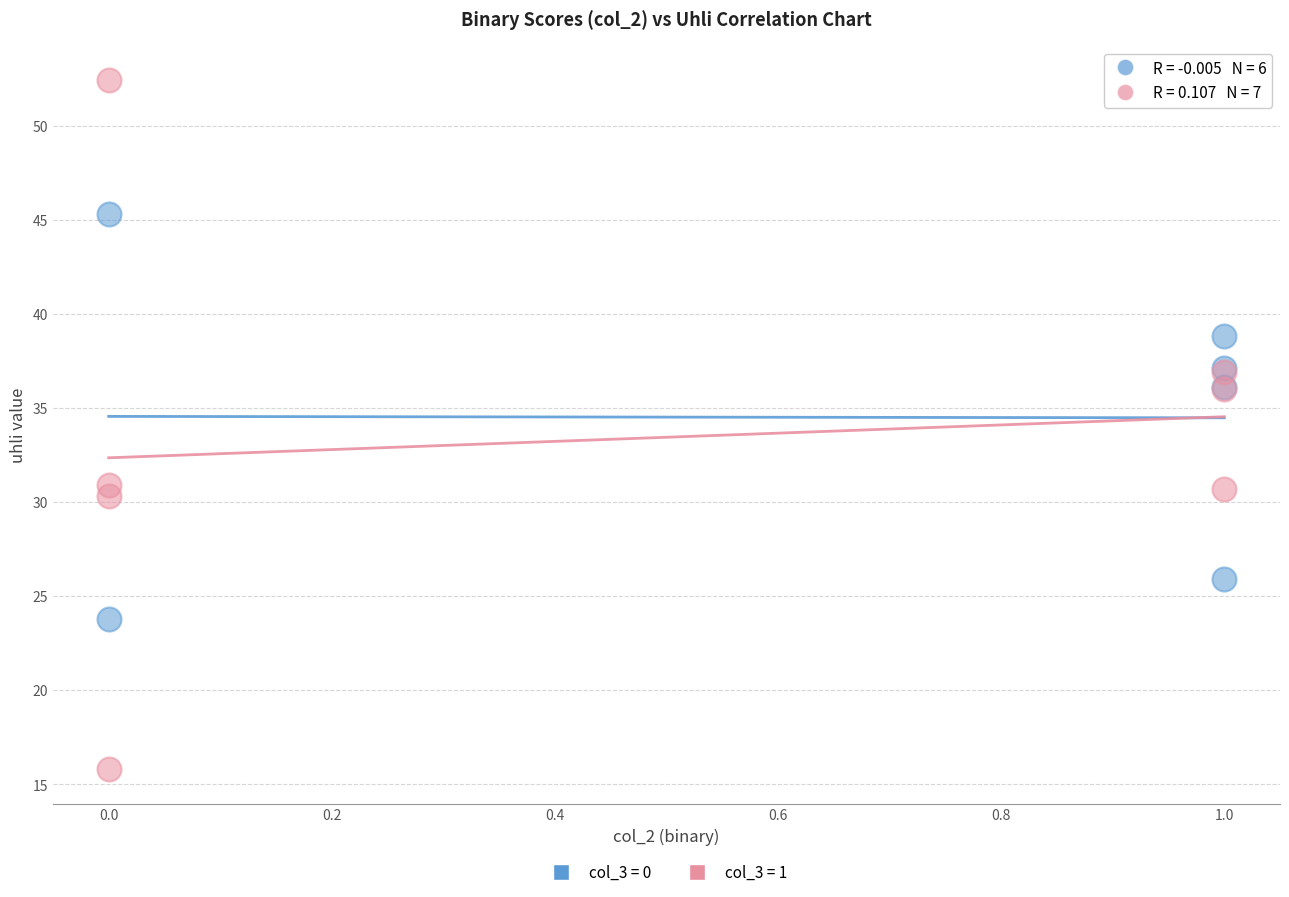

Which series reaches the minimum Y coordinate?

col_3 = 1